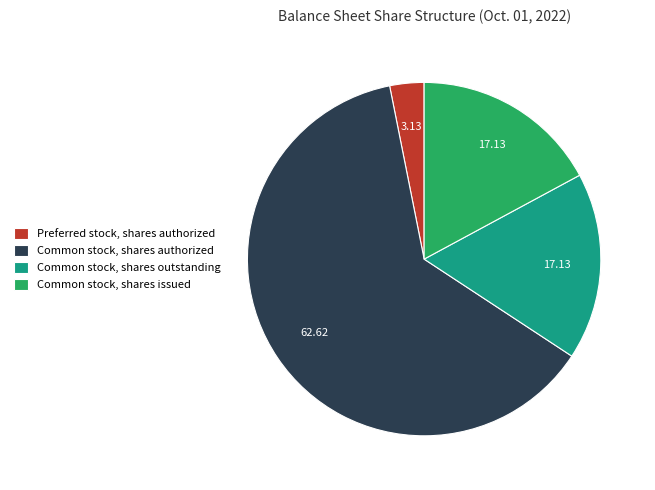

Which category has the smallest portion of the pie?

Preferred stock, shares authorized